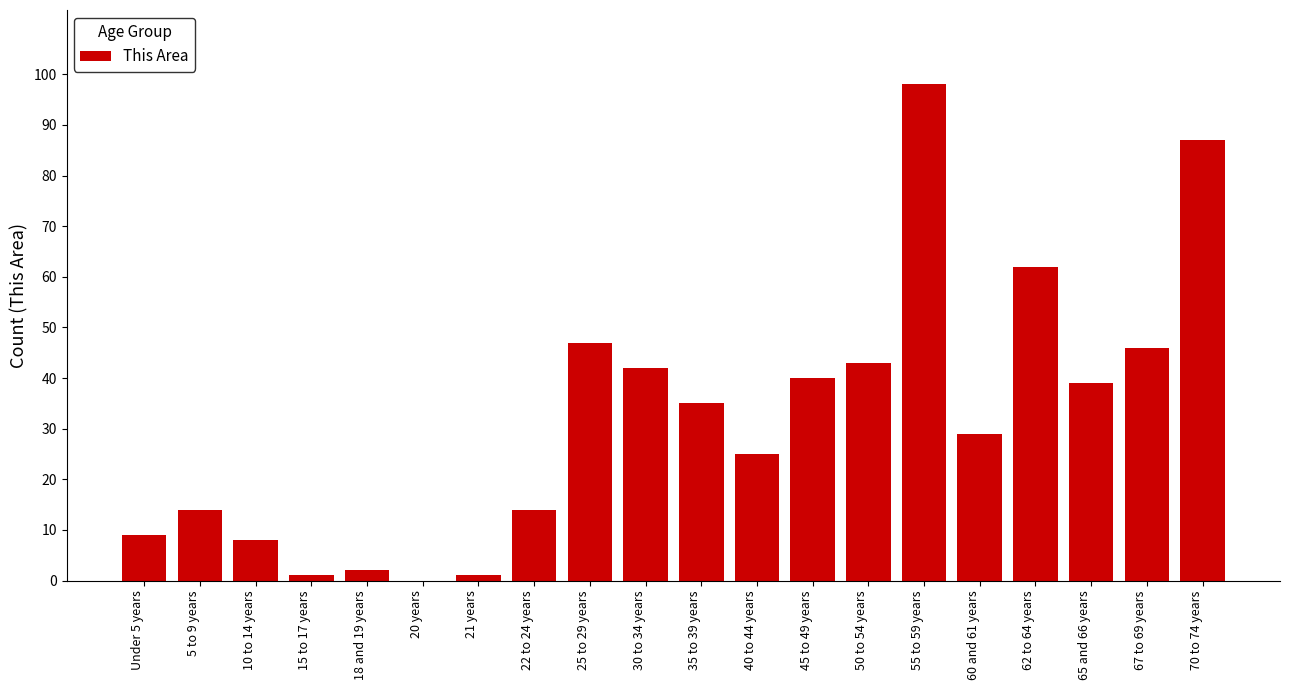

Reading left to right, transcribe all the data shown in this chart.

Under 5 years=9	5 to 9 years=14	10 to 14 years=8	15 to 17 years=1	18 and 19 years=2	20 years=0	21 years=1	22 to 24 years=14	25 to 29 years=47	30 to 34 years=42	35 to 39 years=35	40 to 44 years=25	45 to 49 years=40	50 to 54 years=43	55 to 59 years=98	60 and 61 years=29	62 to 64 years=62	65 and 66 years=39	67 to 69 years=46	70 to 74 years=87